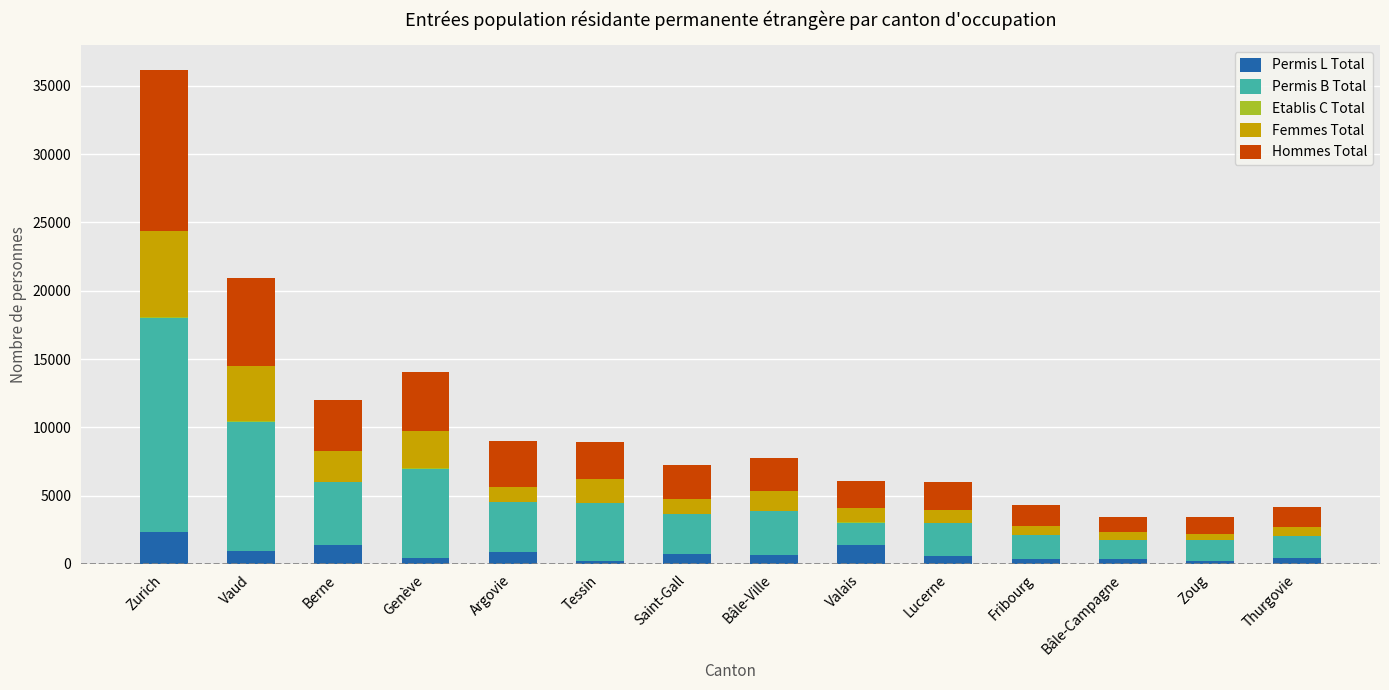

At which category is the sum across all series the highest?

Zurich